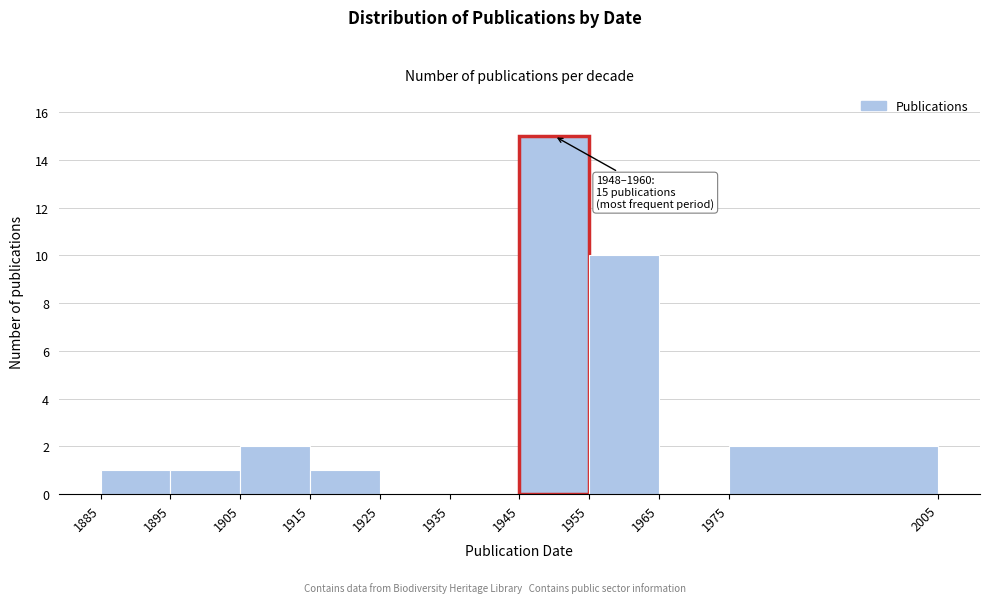

Over which range of the x-axis is the bar tallest?

1945 to 1955